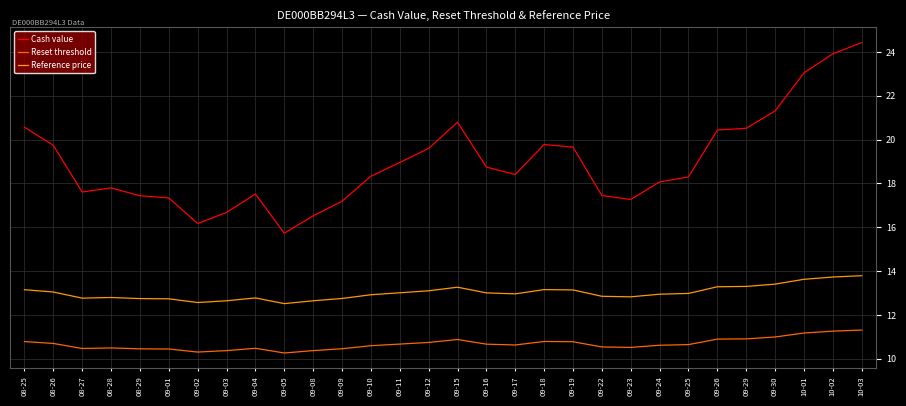

Is it true that Reference price equals 8.2 at 08-27?

False